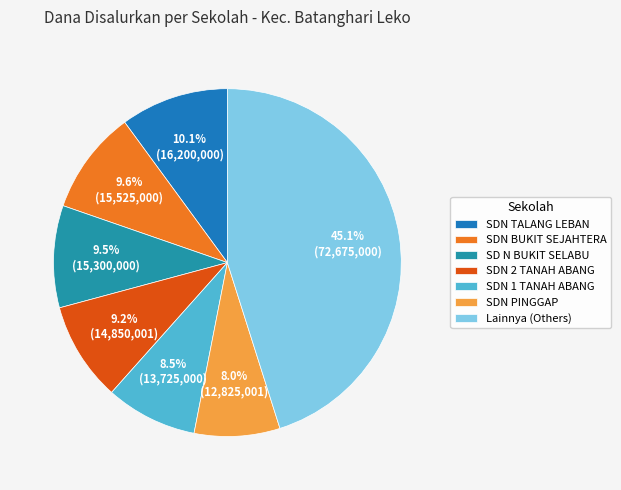

Which category has the biggest portion of the pie?

Lainnya (Others)